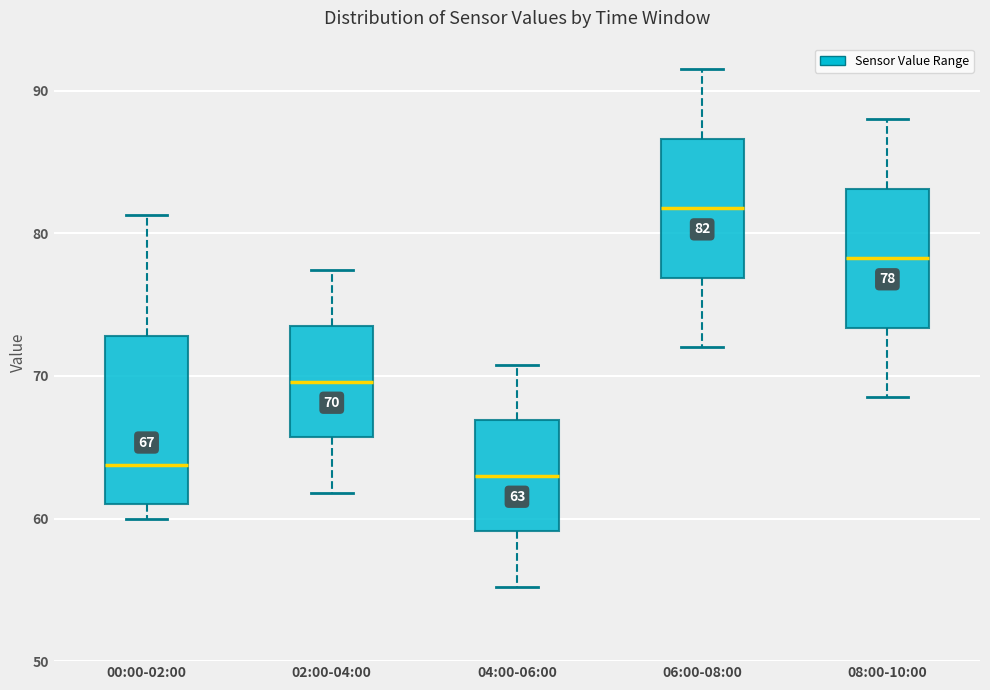

Comparing the boxes themselves (not the whiskers), which one is the tallest?

00:00-02:00